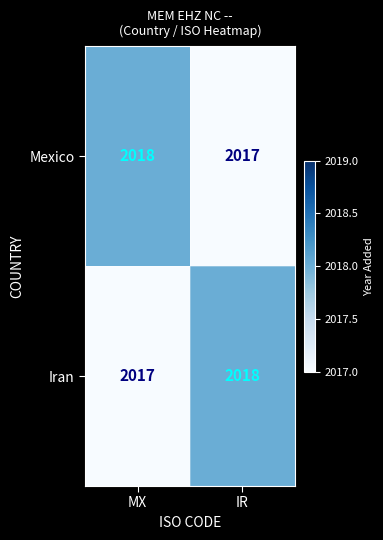

The value of Iran at IR is 2018. True or false?

True